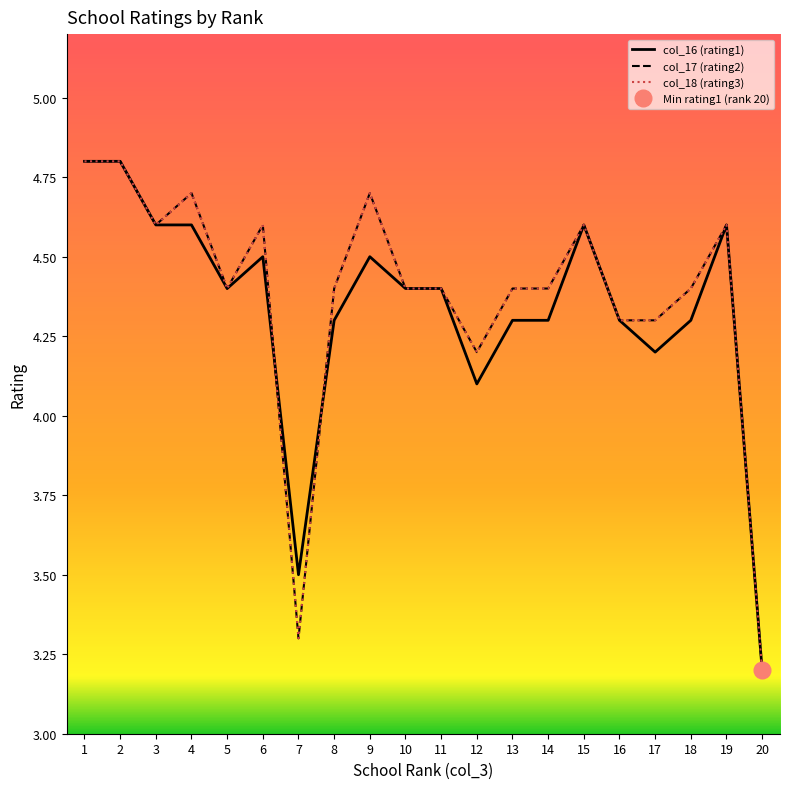

At 3, list the series in order from largest to smallest.

col_16 (rating1), col_17 (rating2), col_18 (rating3)